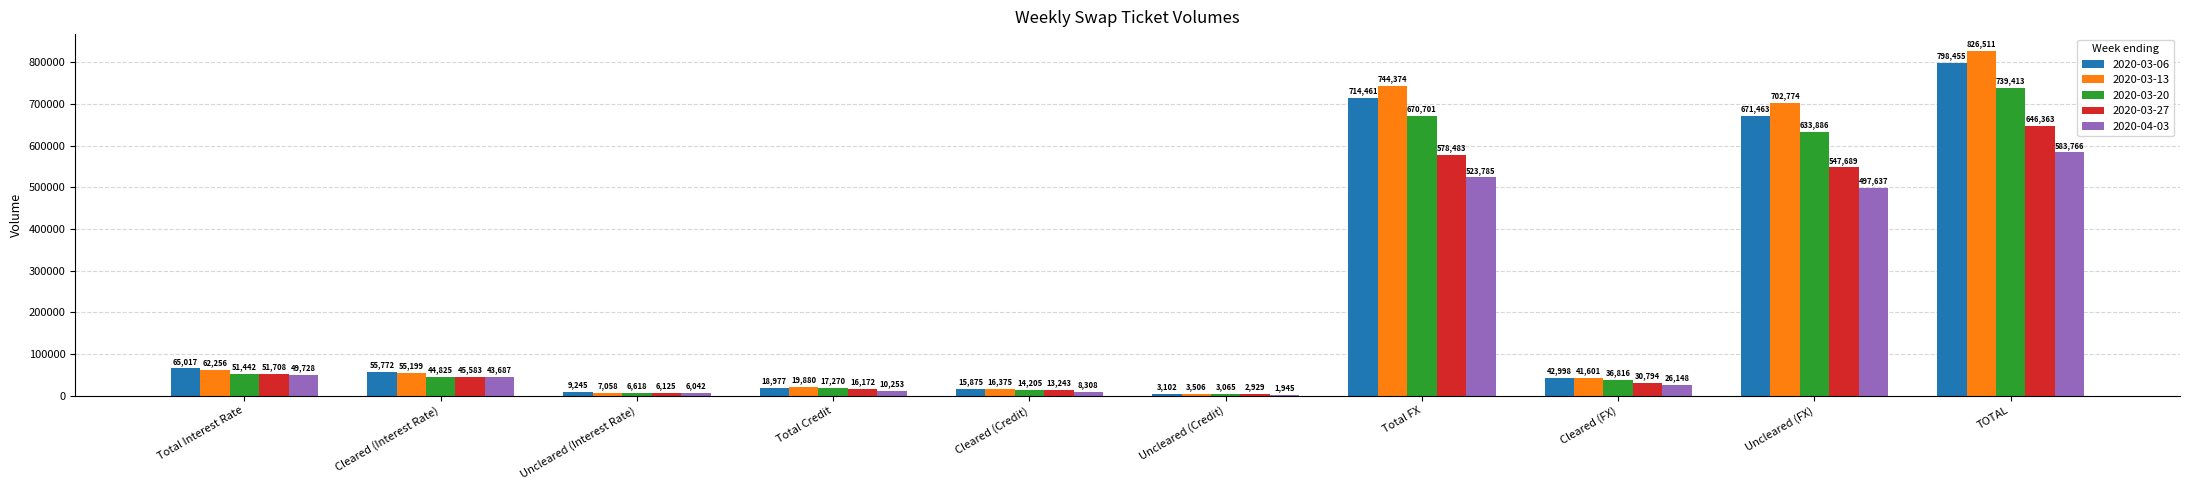

What is the difference between the 2020-03-13 values at Uncleared (FX) and Total Credit?

682894